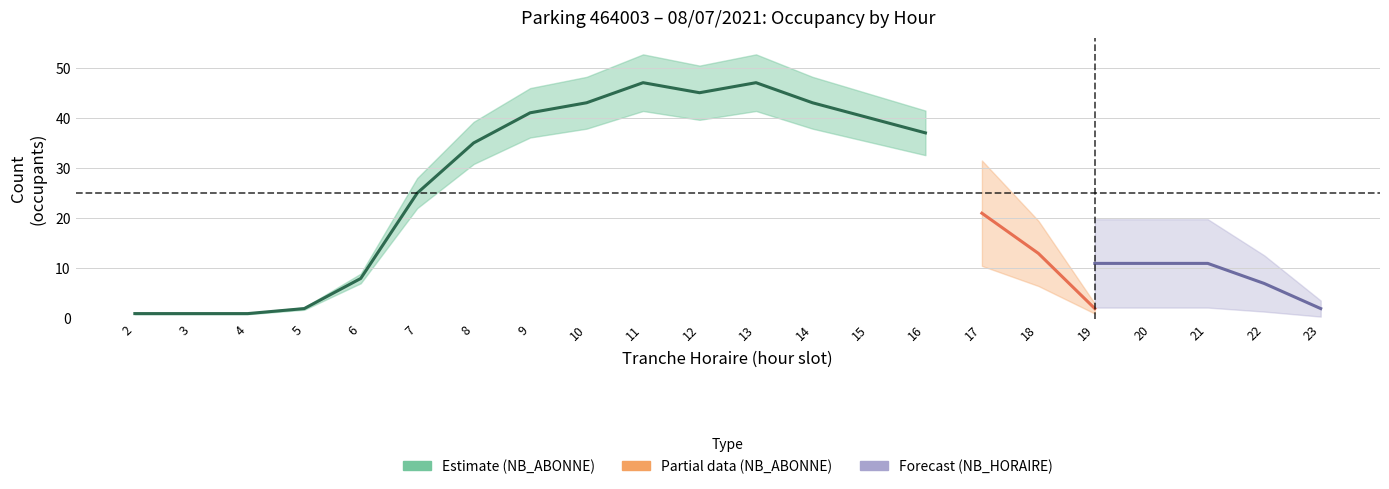

At which category is the sum across all series the highest?

11